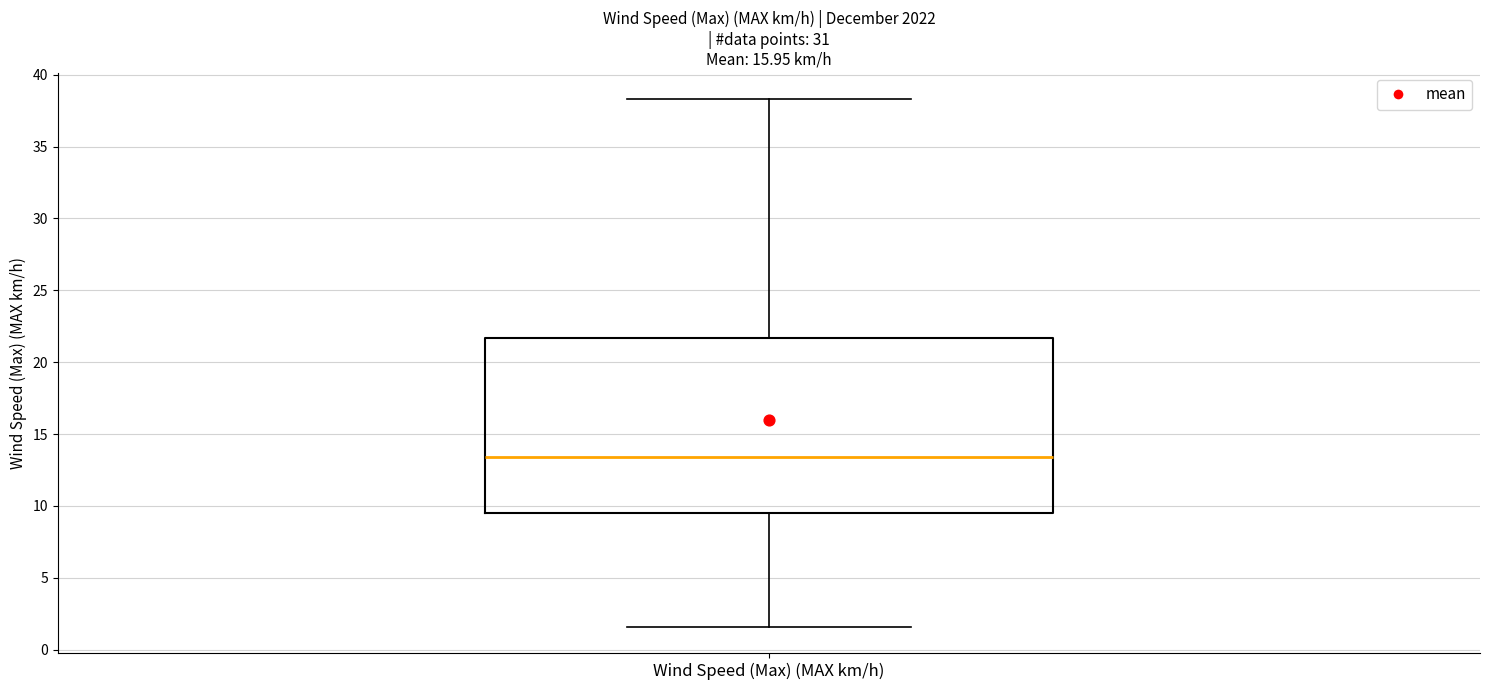

Transcribe this box plot: give where the median line is, the range the box spans, and where the two whiskers end, as read against the y-axis. The values are not printed on the chart, so give them approximately, as read against the axis.

median 13.5, box 9.5 to 21.5, whiskers 1.5 to 38.5